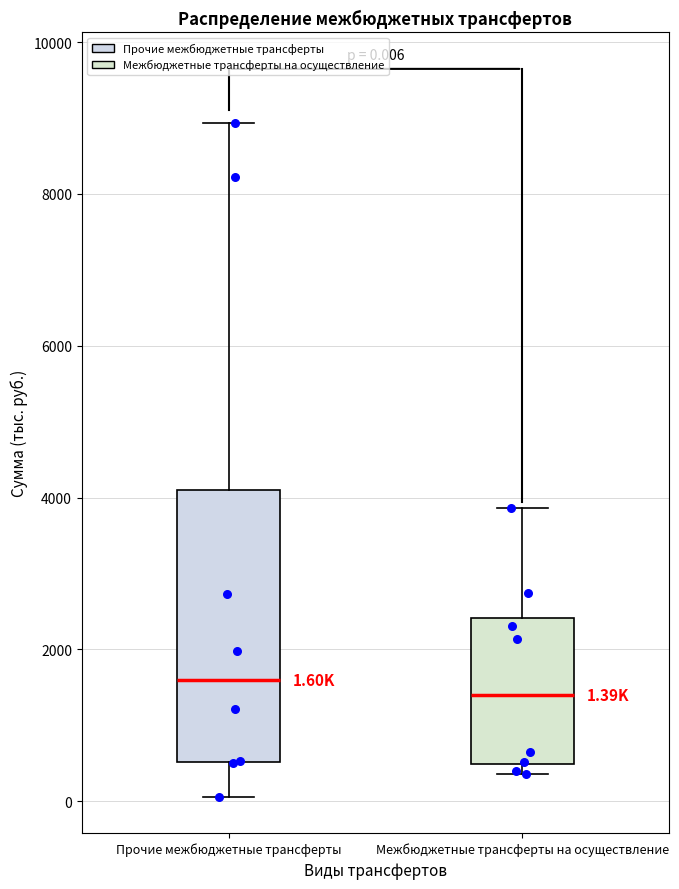

Comparing the boxes themselves (not the whiskers), which one is the tallest?

Прочие межбюджетные трансферты